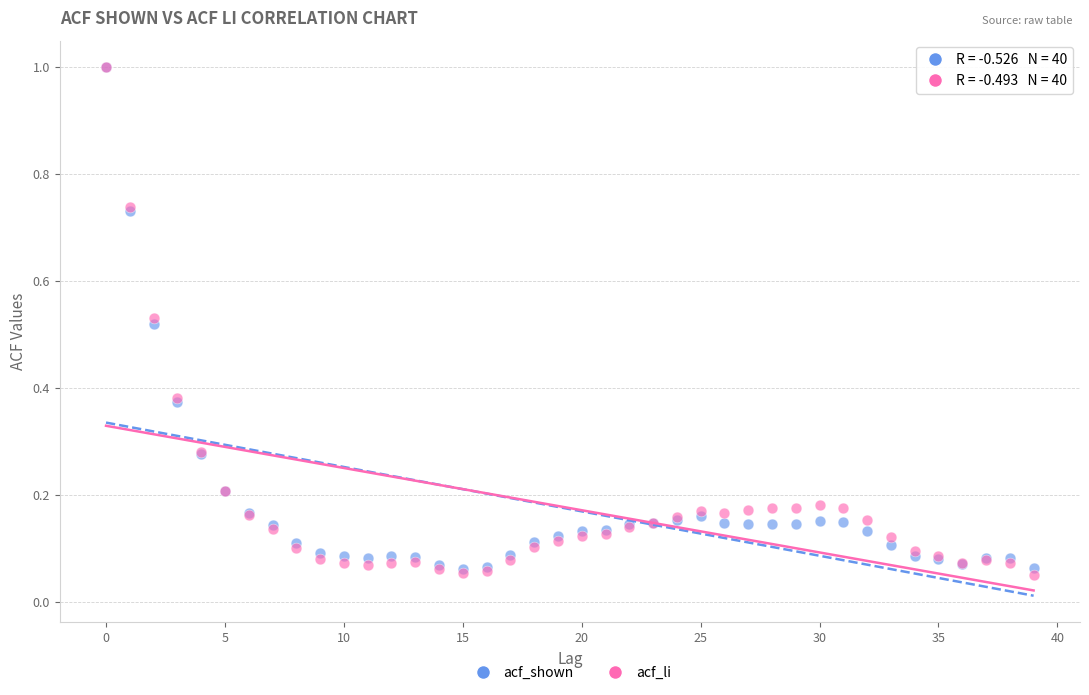

Which series has the widest spread of Y values?

acf_li